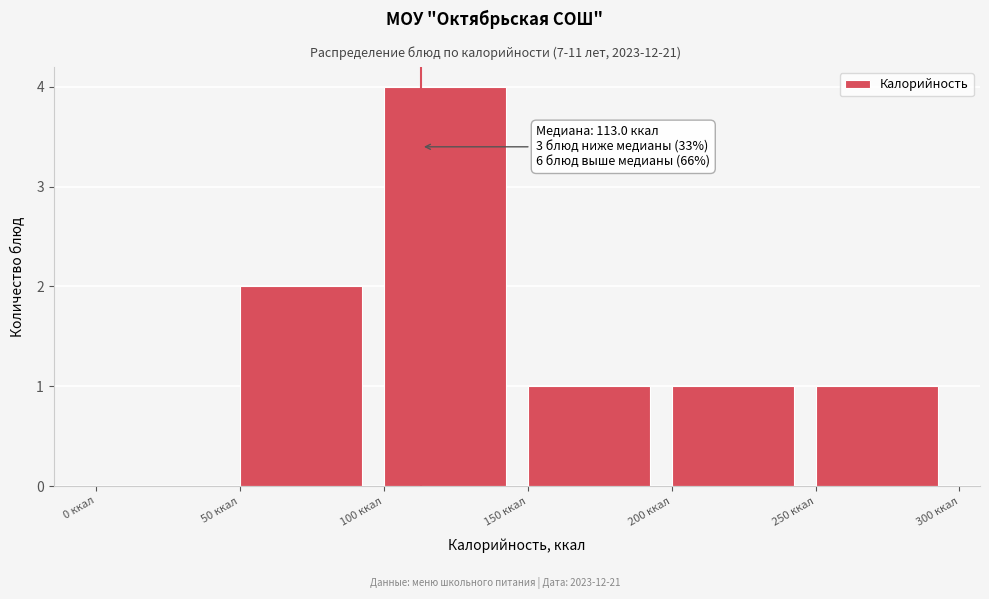

Over which range of the x-axis is the bar tallest?

100 to 150